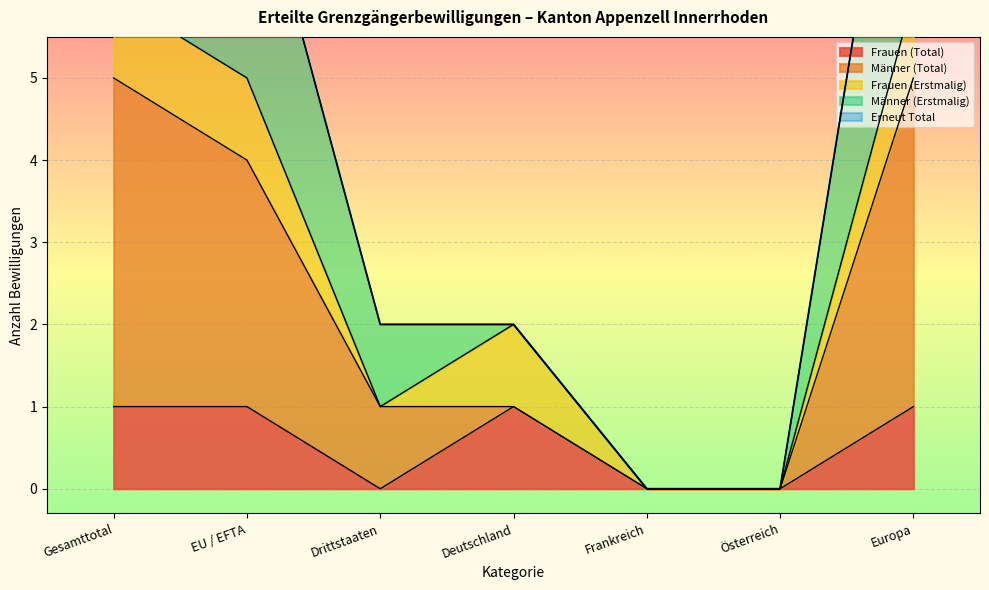

True or false: Männer (Total) has a value of 2 at Gesamttotal.

False